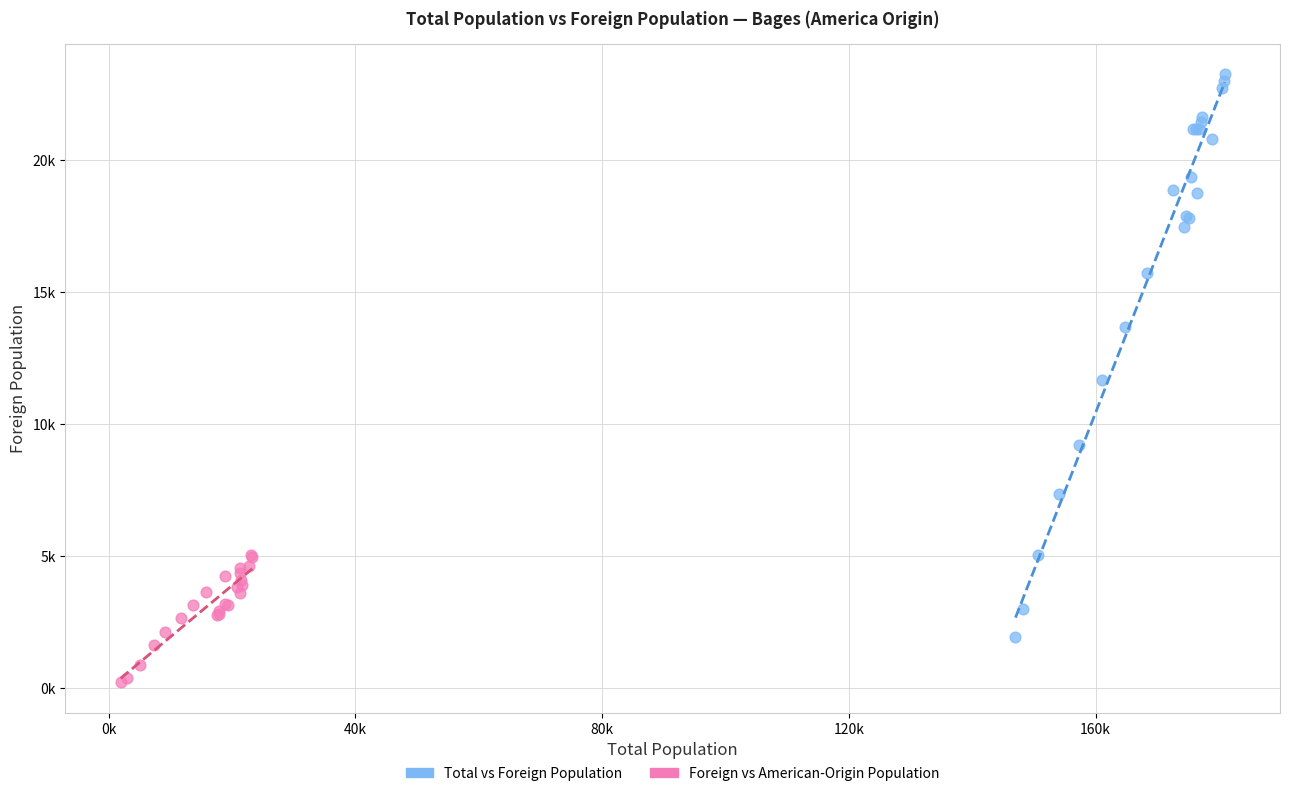

What are all the series names shown in the legend?

Total vs Foreign Population, Foreign vs American-Origin Population